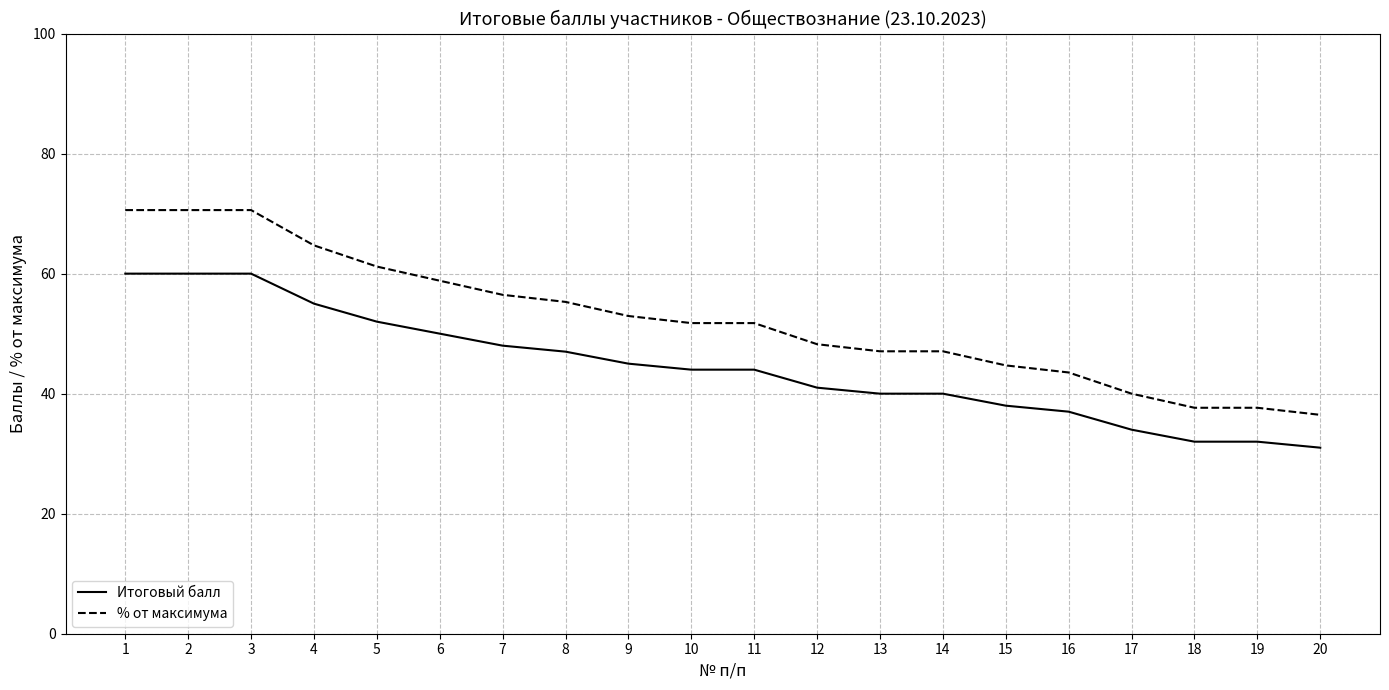

Does the chart display data point markers on the line(s)?

No